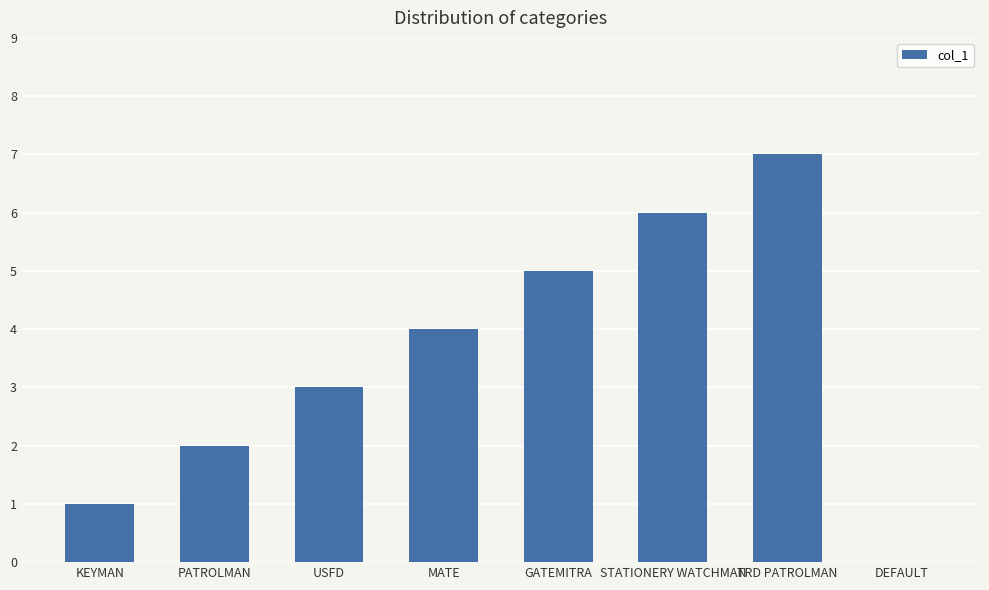

At which category does the chart reach its peak across all series?

TRD PATROLMAN